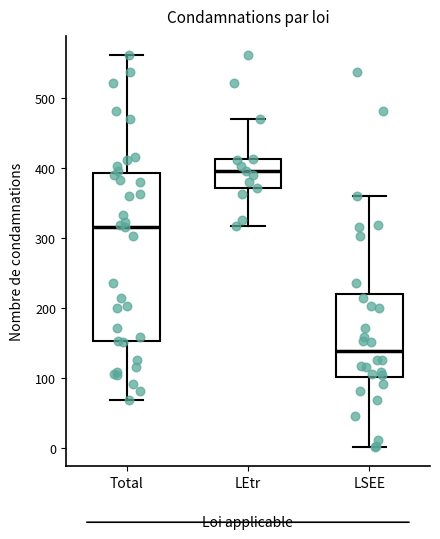

Which box is the tallest, from its lower edge to its upper edge?

Total